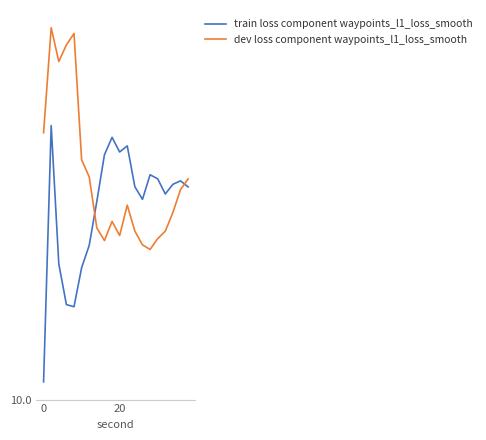

Which series has the largest total across all categories?

dev loss component waypoints_l1_loss_smooth